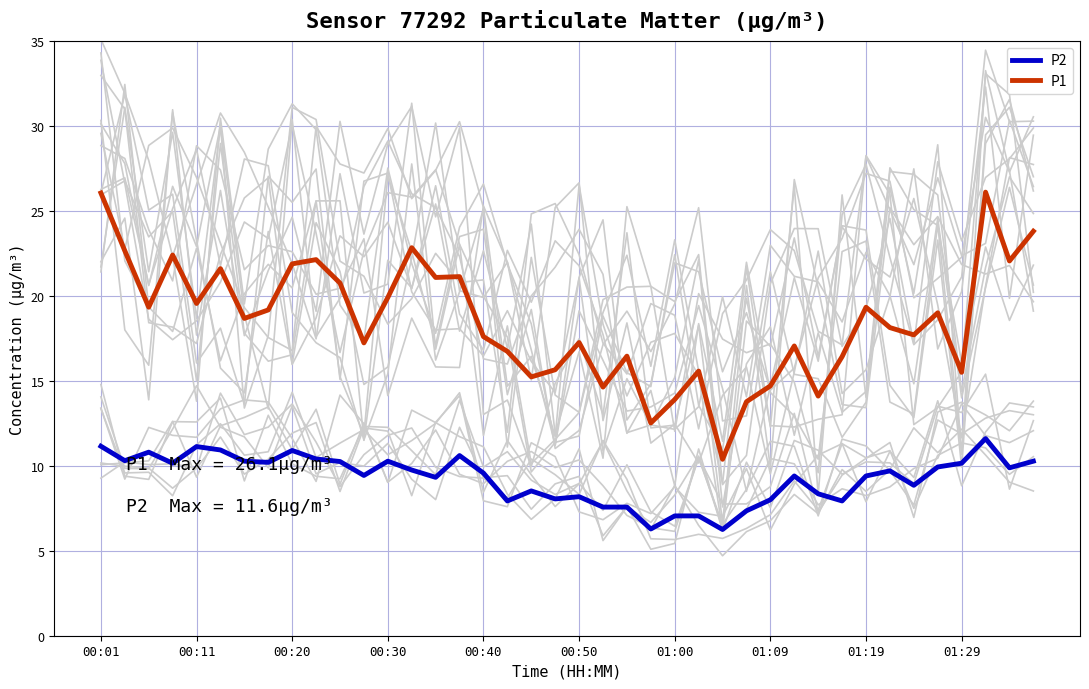

List the series in order of their peak value, highest first.

P1, P2